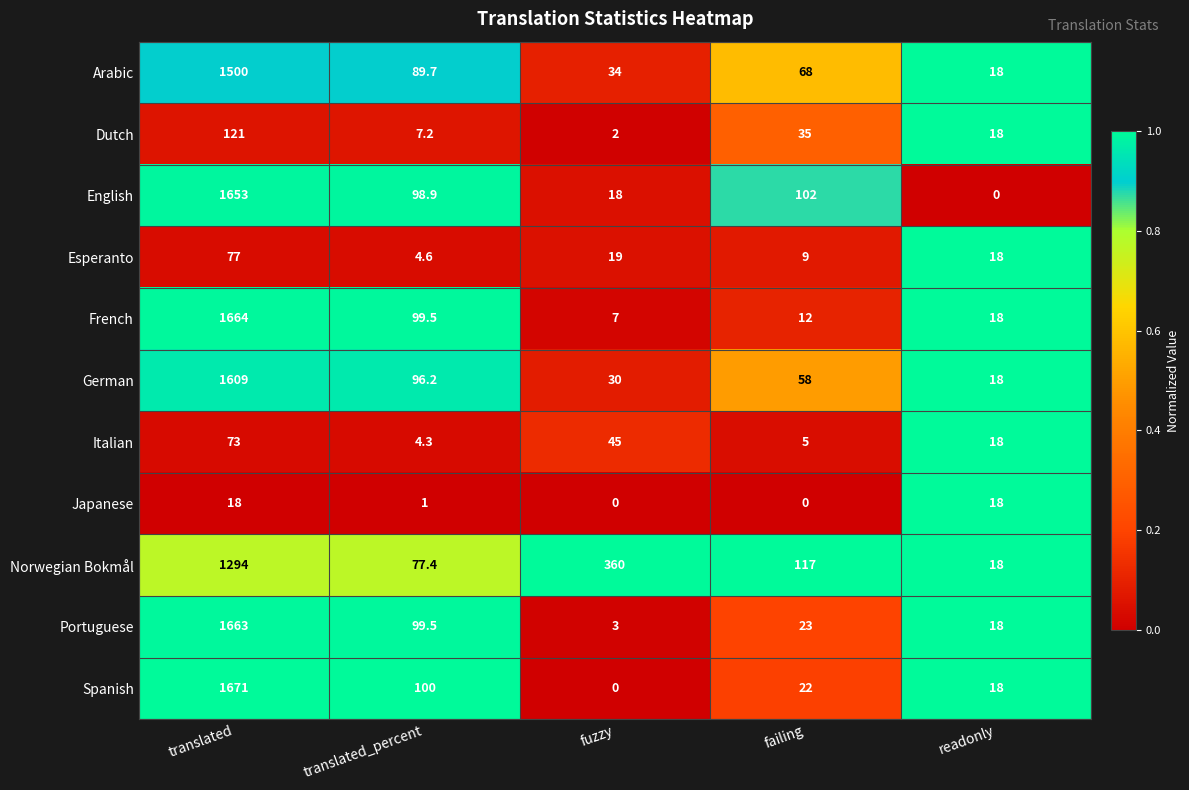

At which label does Arabic reach its peak?

translated